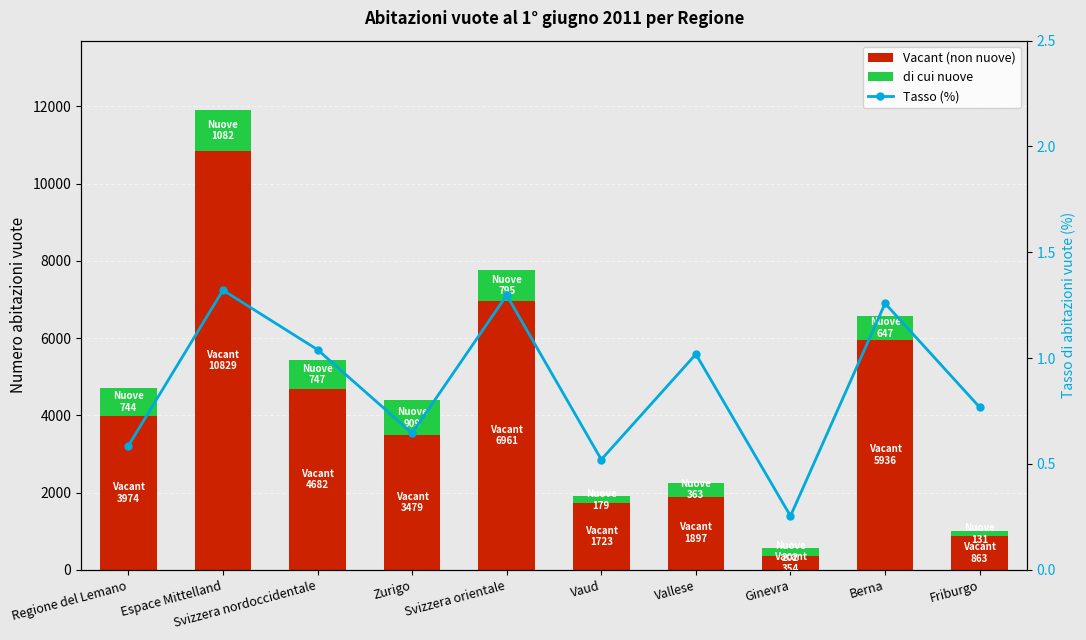

What is the highest value of the Vacant (non nuove) series?

10829.0